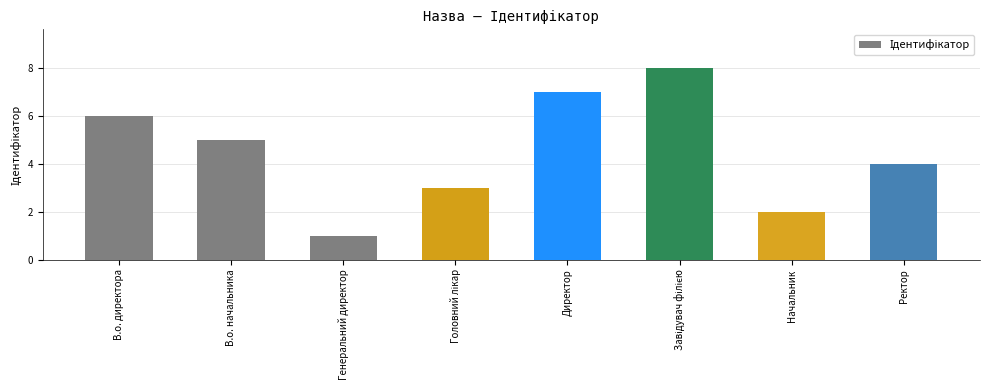

Count the values in the range 3 to 7.

5